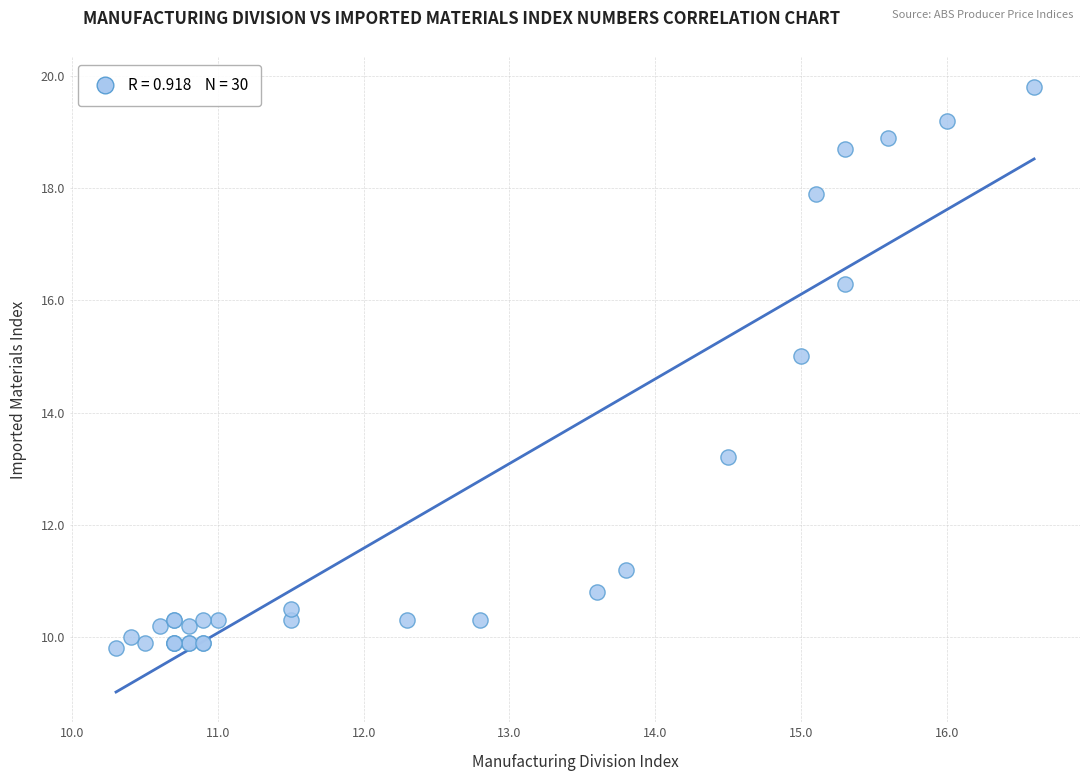

What Y value in the scatter plot is closest to 14?

13.2